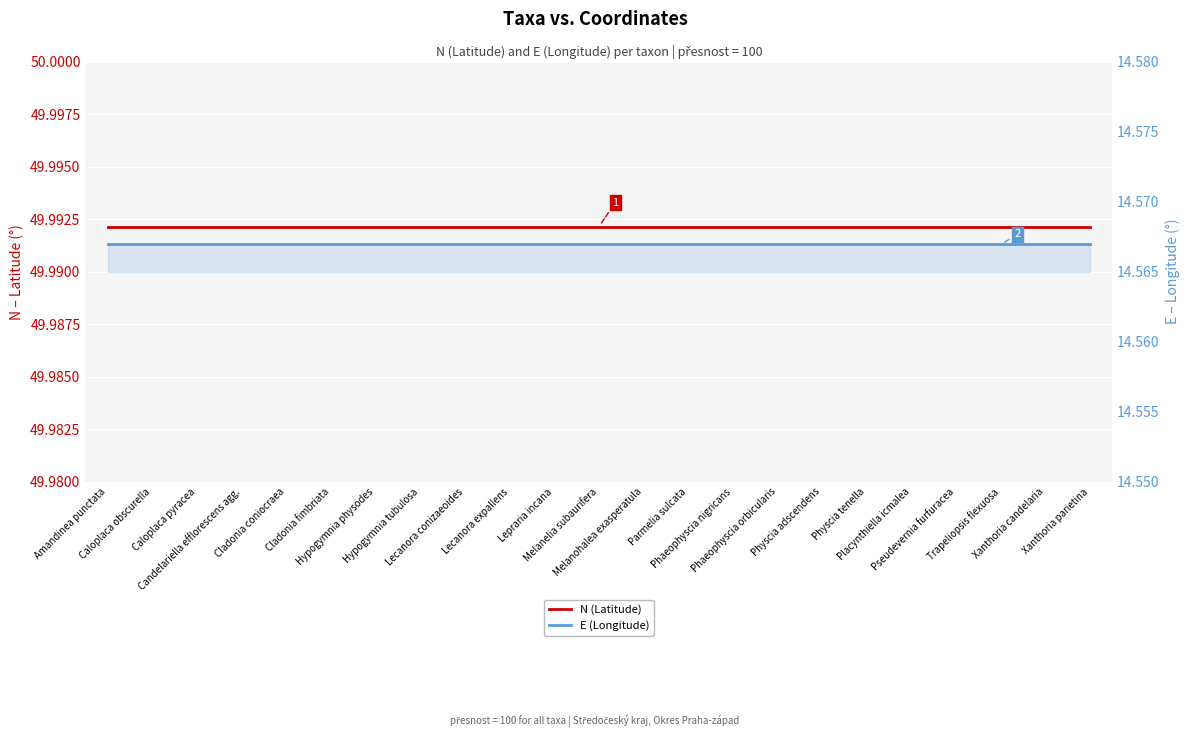

Reading left to right, list all the values displayed in this chart.

N (Latitude): 50.0	50.0	50.0	50.0	50.0	50.0	50.0	50.0	50.0	50.0	50.0	50.0	50.0	50.0	50.0	50.0	50.0	50.0	50.0	50.0	50.0	50.0	50.0
E (Longitude): 14.6	14.6	14.6	14.6	14.6	14.6	14.6	14.6	14.6	14.6	14.6	14.6	14.6	14.6	14.6	14.6	14.6	14.6	14.6	14.6	14.6	14.6	14.6